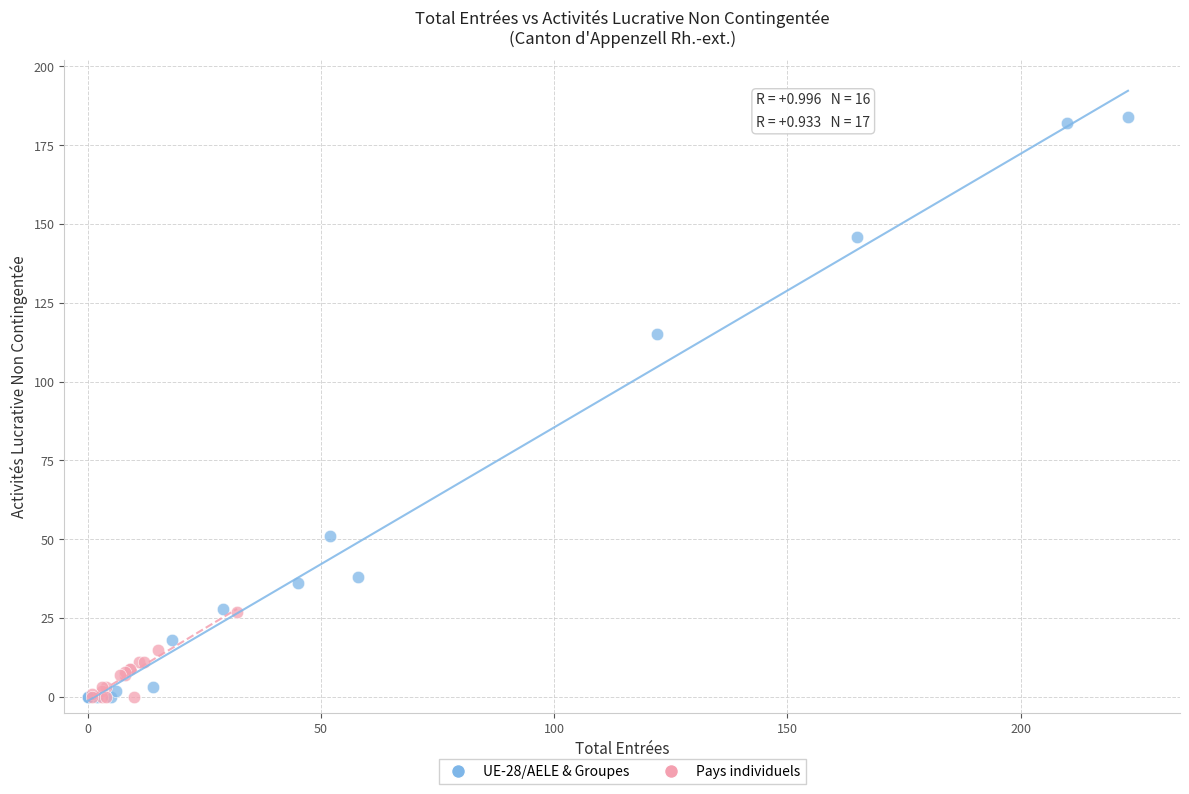

Which series contains the highest Y value?

UE-28/AELE & Groupes